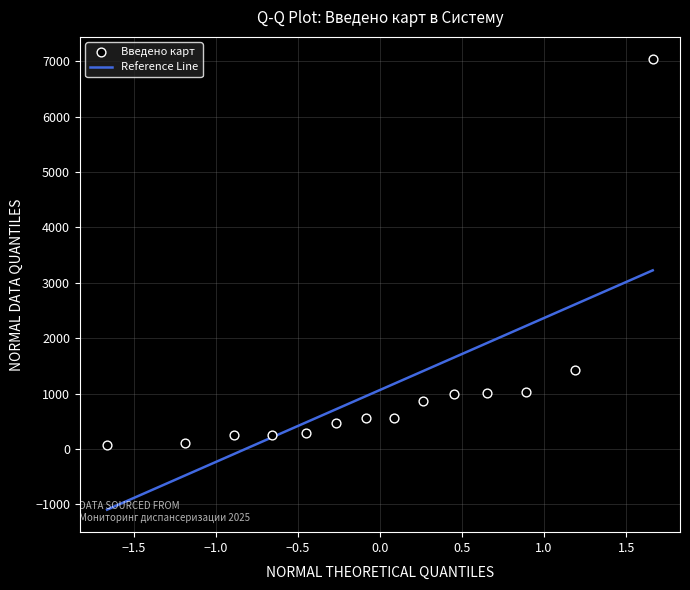

What is the range of Y values (max minus min)?

6964